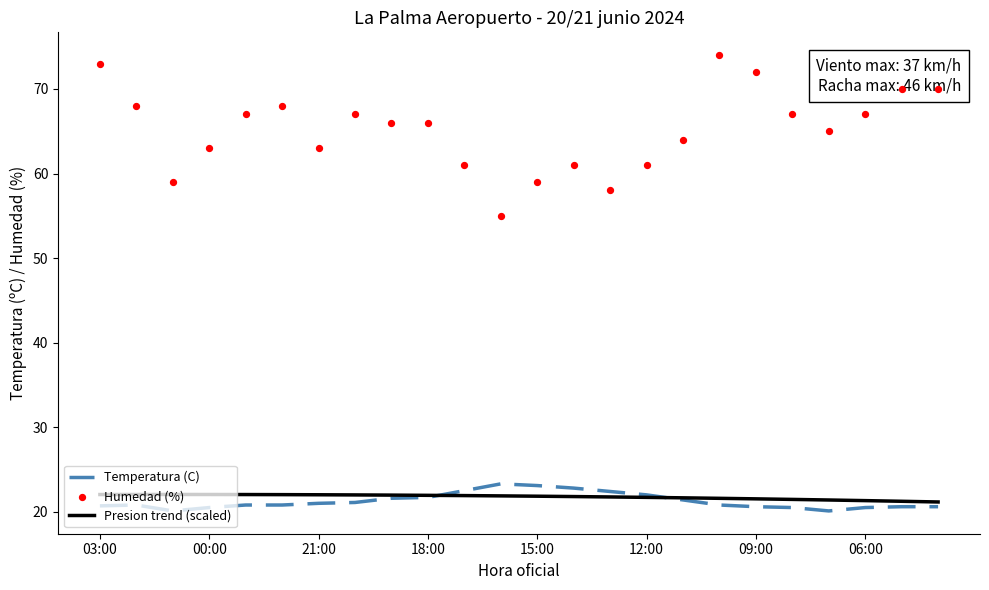

What are all the series names shown in the legend?

Temperatura (C), Presion trend (scaled), Humedad (%)